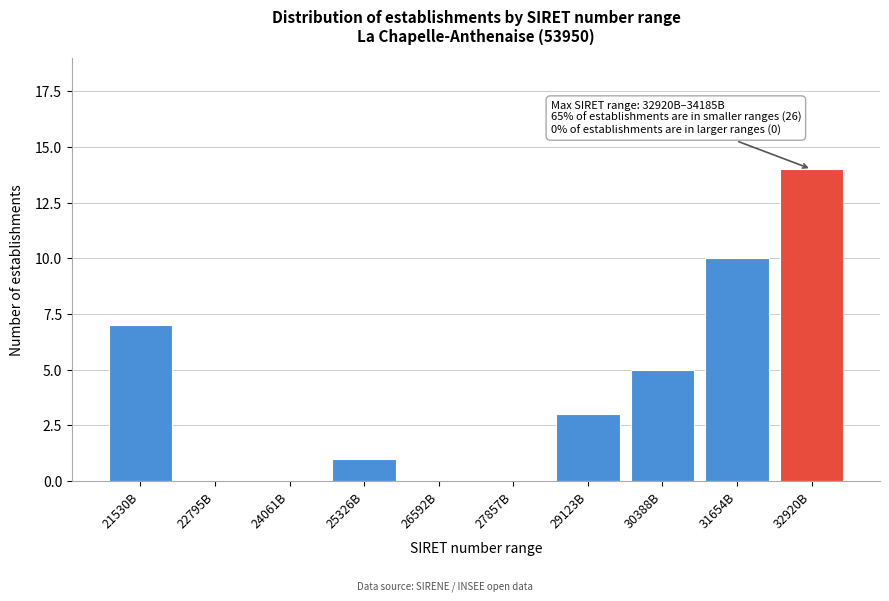

Reading left to right, what are all the values shown in this chart?

21530B=7	22795B=0	24061B=0	25326B=1	26592B=0	27857B=0	29123B=3	30388B=5	31654B=10	32920B=14